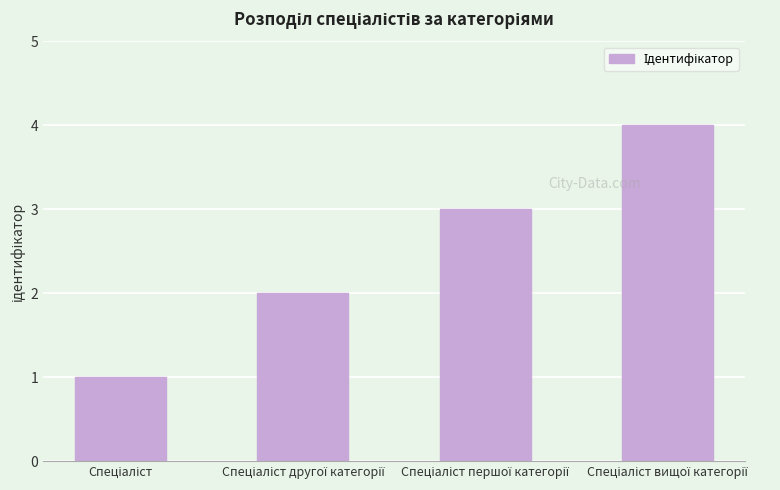

Are the bars horizontal?

No